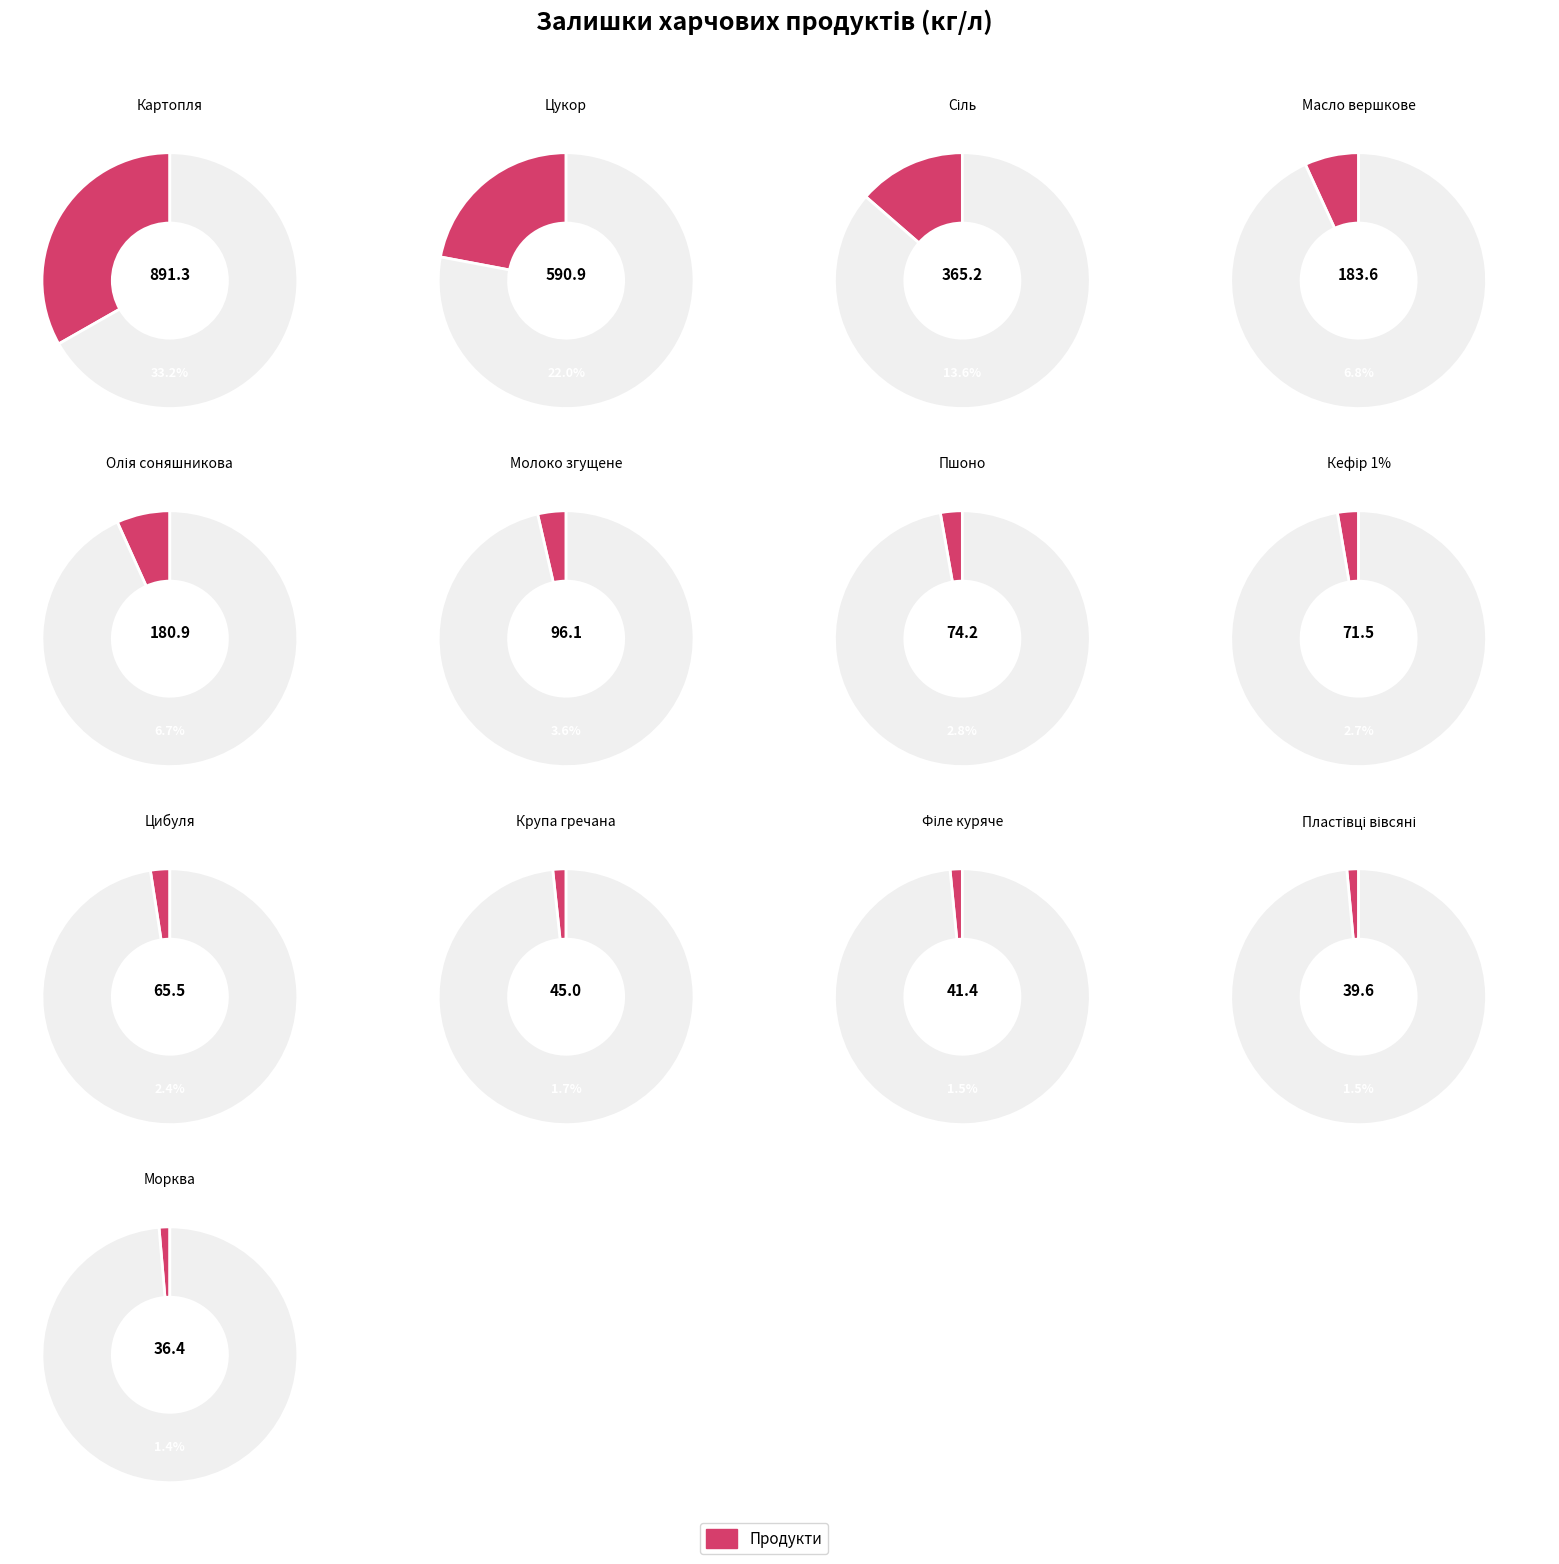

Rank the categories by value from highest to lowest.

Картопля, Цукор, Сіль, Масло вершкове, Олія соняшникова, Молоко згущене, Пшоно, Кефір 1%, Цибуля, Крупа гречана, Філе куряче, Пластівці вівсяні, Морква